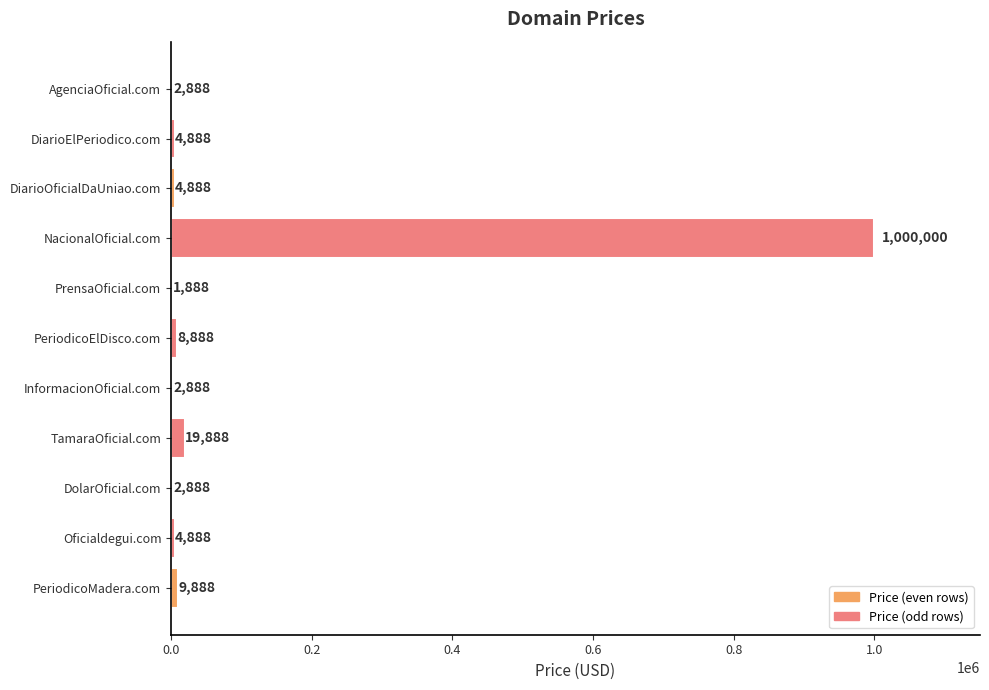

Which label corresponds to the largest value in the chart?

NacionalOficial.com